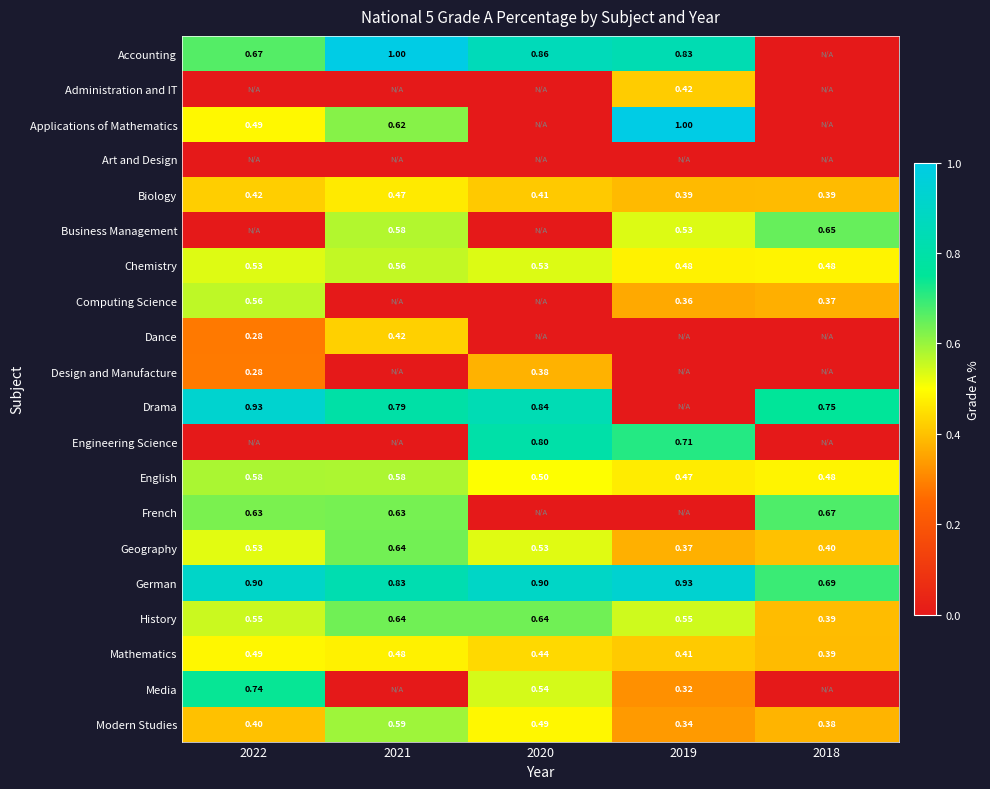

Is the value of Mathematics at 2018 greater than the value of French at 2021?

No